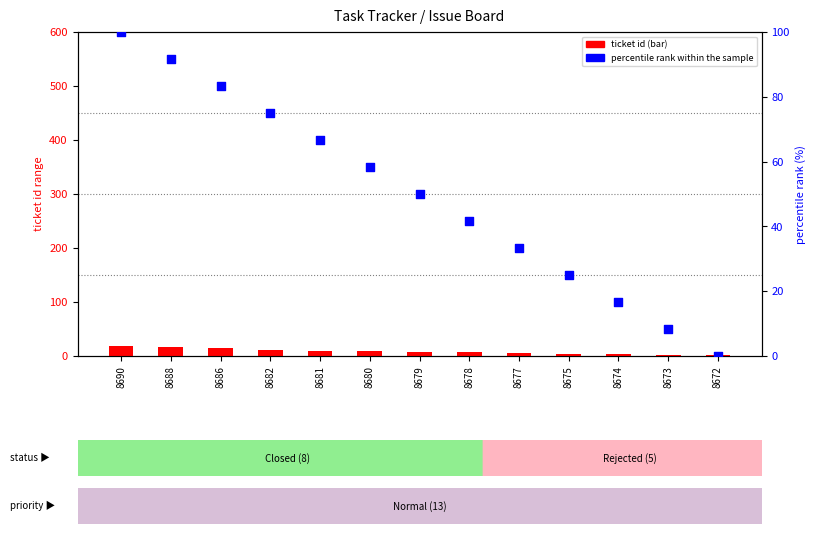

Is the value of percentile rank within the sample at 8679 greater than the value of ticket id (count proxy) at 8681?

Yes